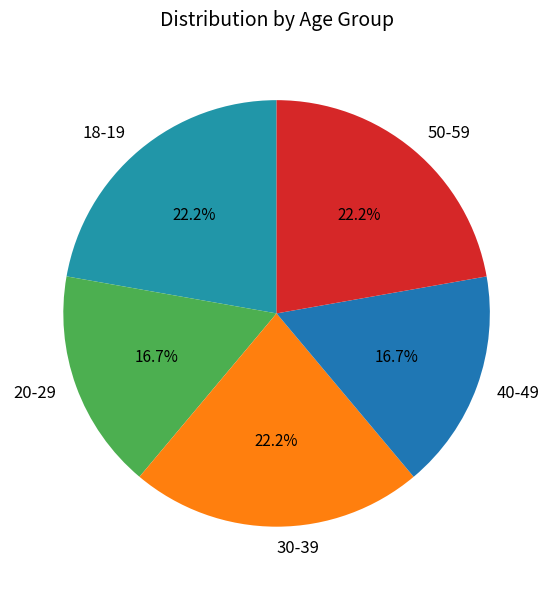

Is there a majority slice in this chart?

No